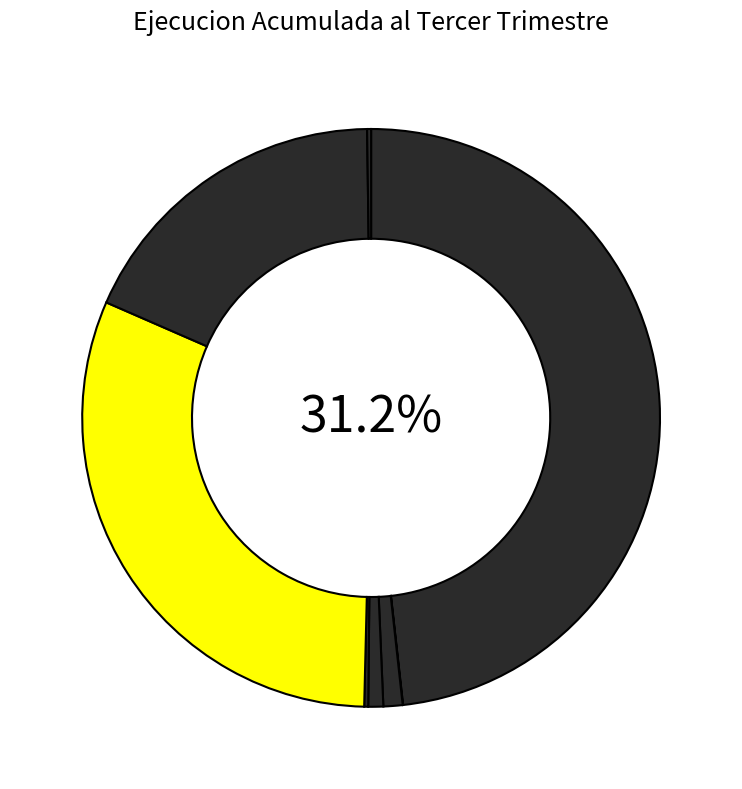

What is the total percentage of OTROS INGRESOS CORRIENTES and ADQUISICION DE ACTIVOS NO FINANCIEROS?

1.1%